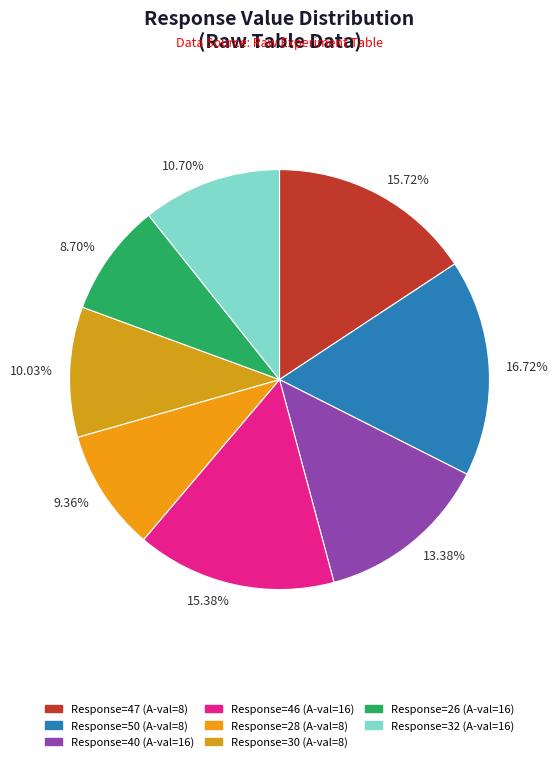

Count the number of slices in the pie.

8